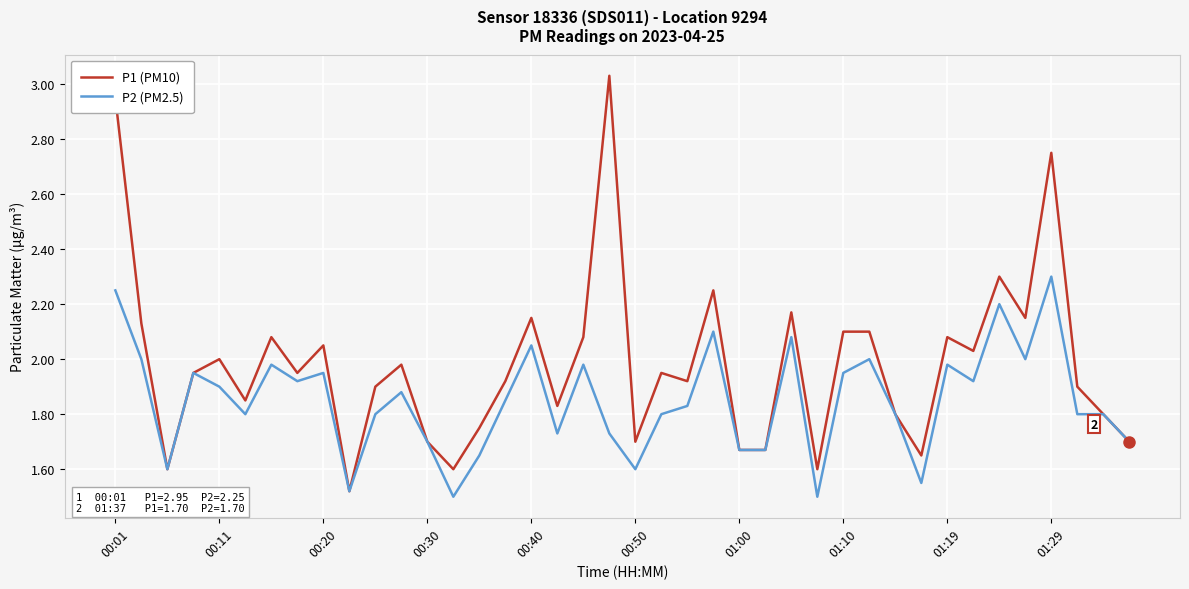

Which series has the largest total across all categories?

P1 (PM10)